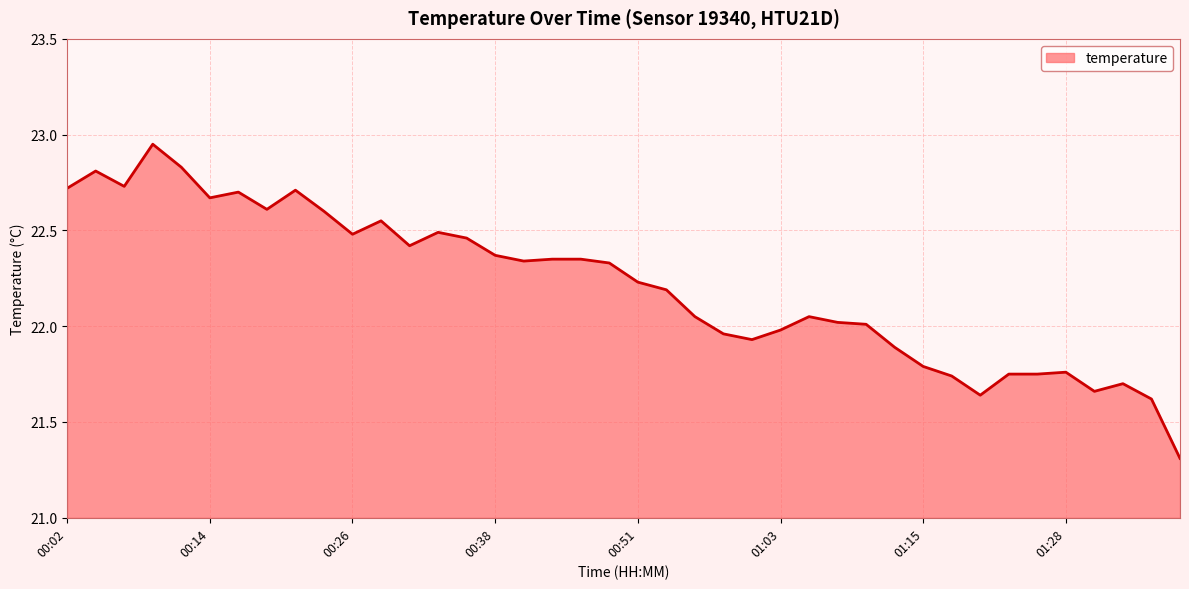

Between 36 and 18, which is larger?

18